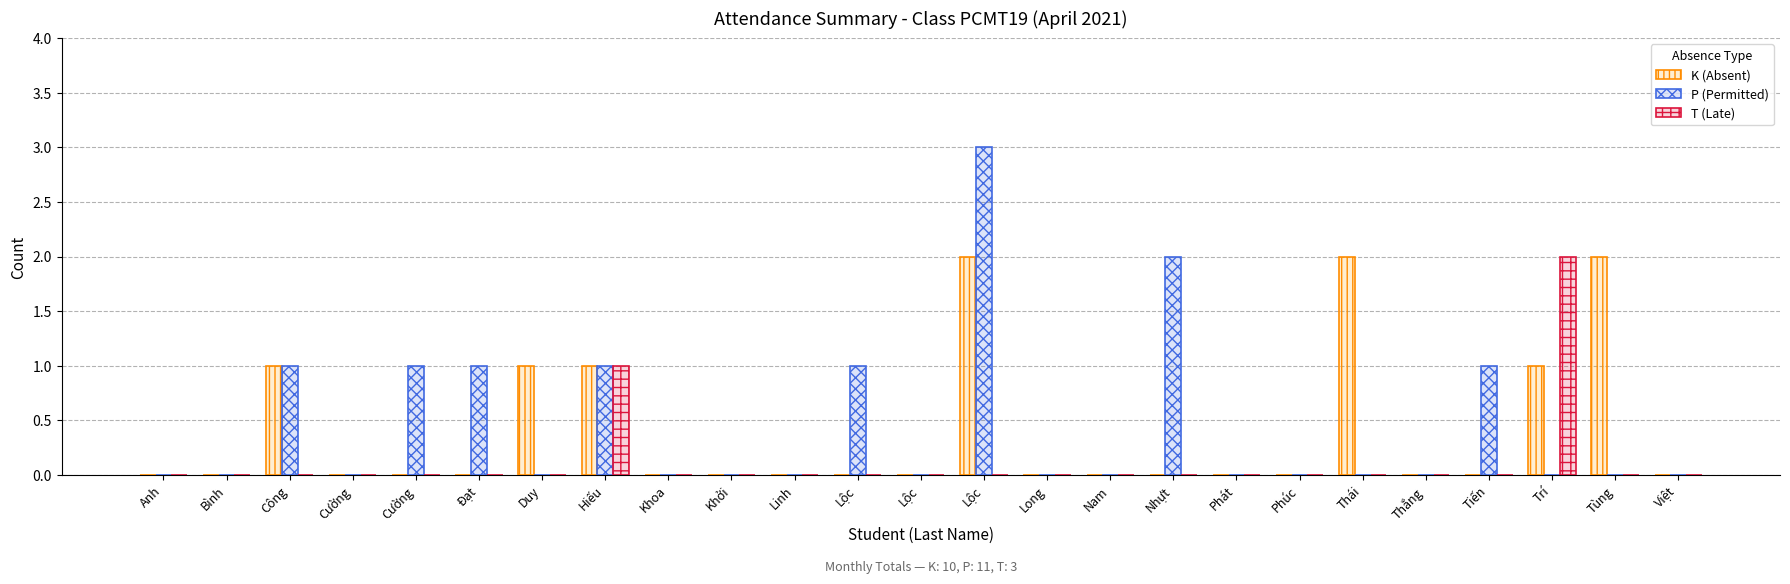

The value of K (Absent) at Thắng is 1. True or false?

False